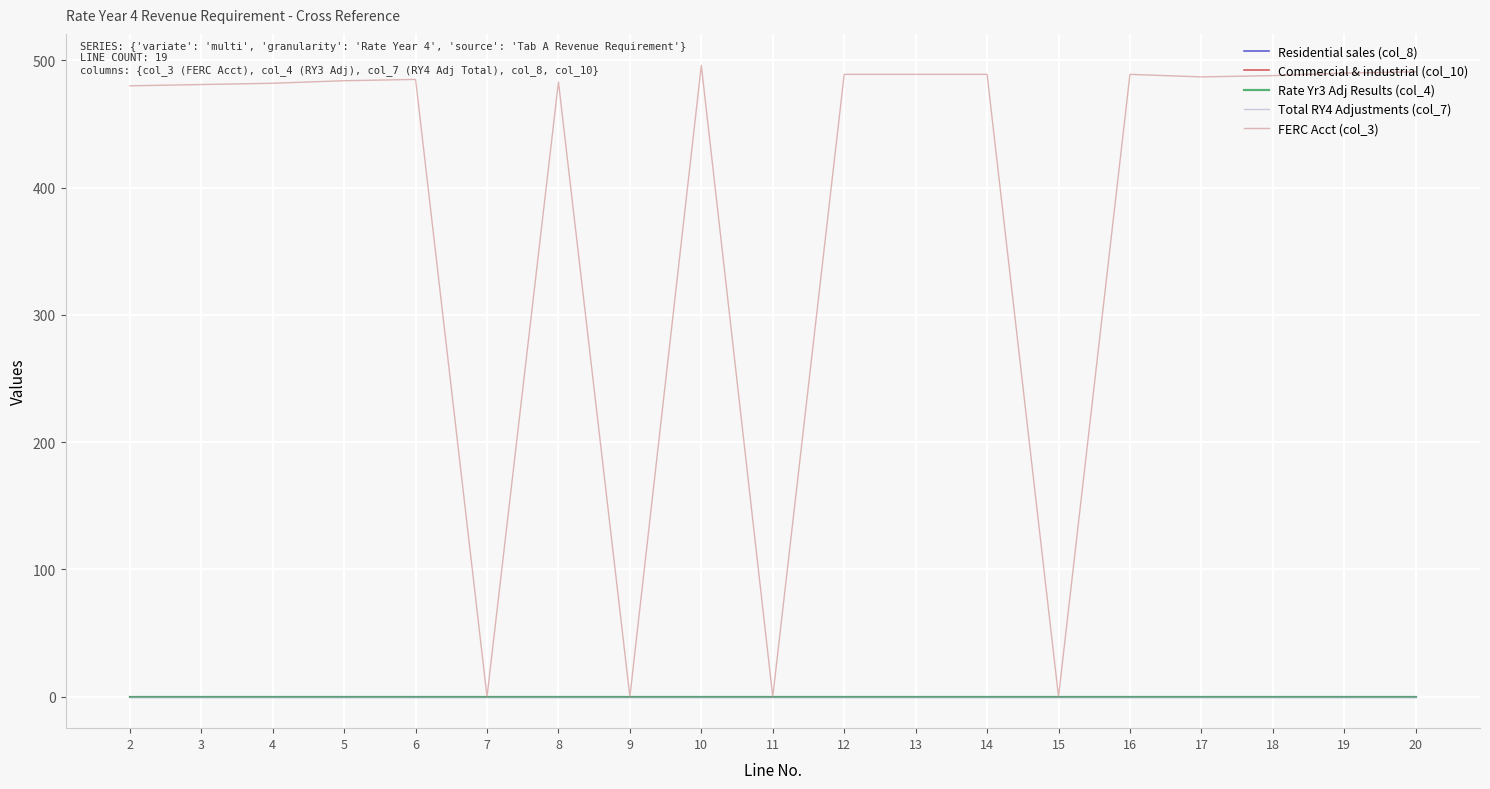

At 18, list the series in order from smallest to largest.

Residential sales (col_8), Commercial & industrial (col_10), Rate Yr3 Adj Results (col_4), Total RY4 Adjustments (col_7), FERC Acct (col_3)